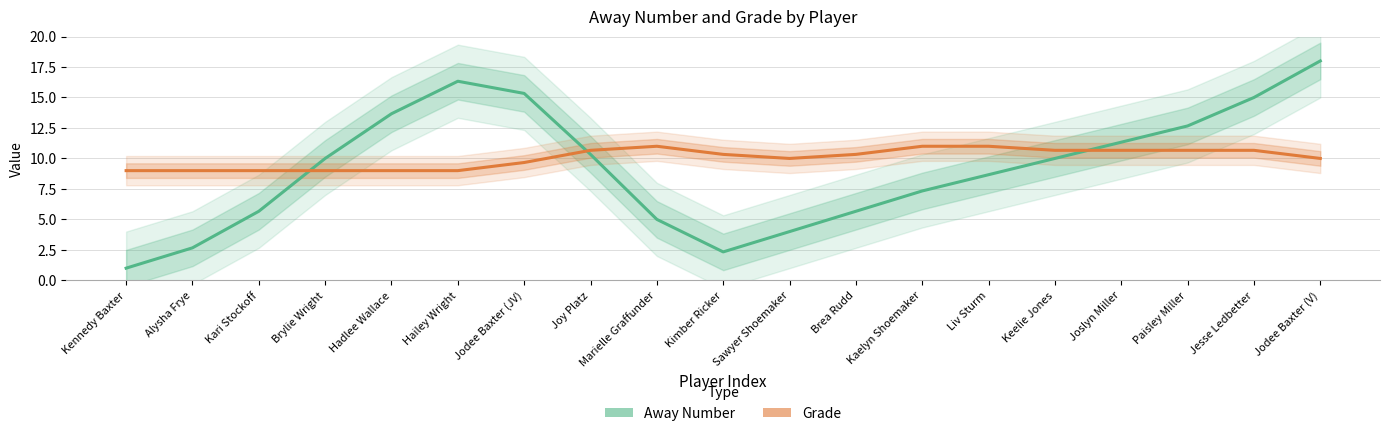

Which series has the largest range (max minus min)?

Away Number